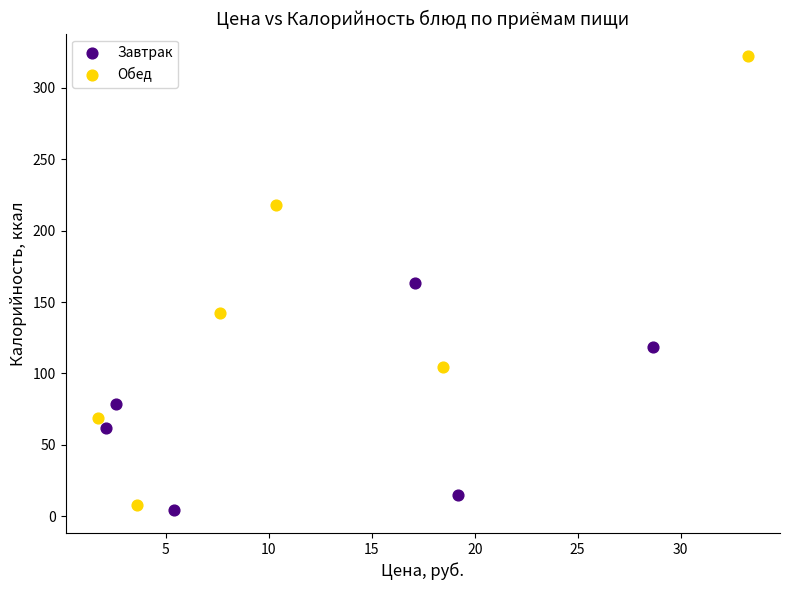

Which series reaches the minimum Y coordinate?

Завтрак